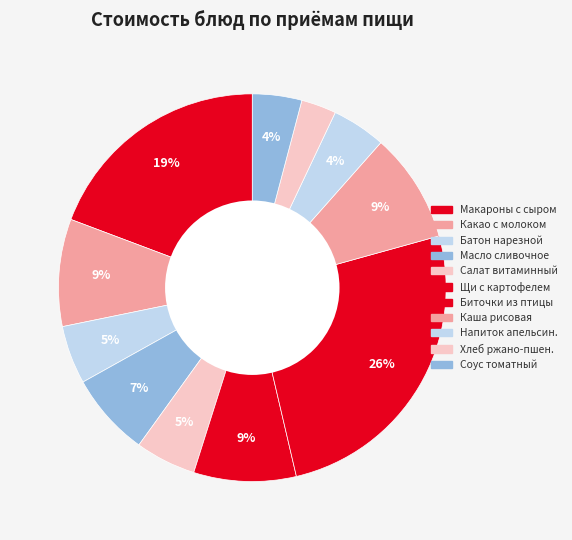

What percentage is the Батон нарезной slice, to the nearest percent?

5%